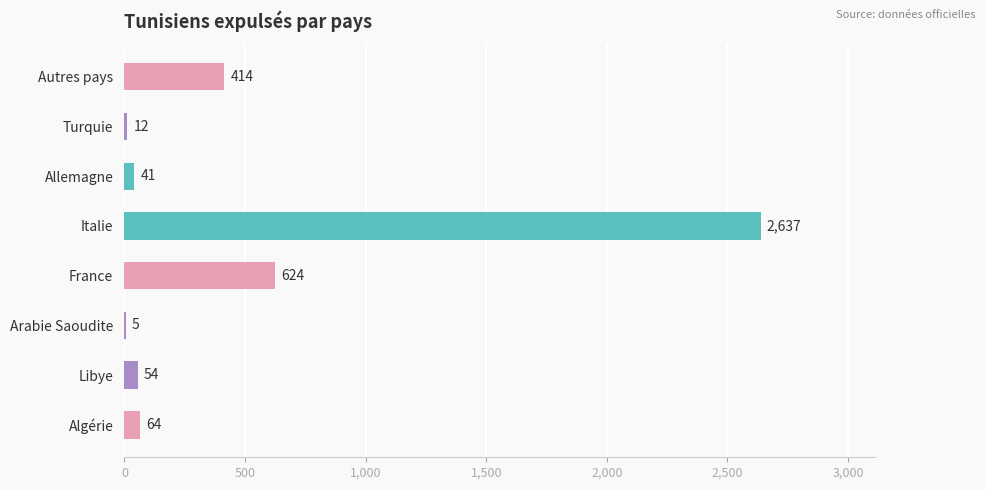

What is the sum of the values at Algérie and Arabie Saoudite?

69